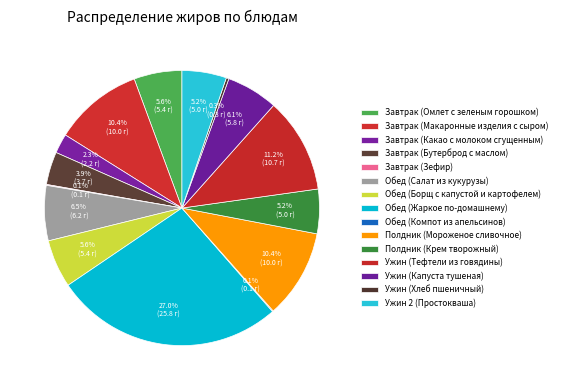

The Ужин (Хлеб пшеничный) slice represents 0% of the pie. True or false?

True